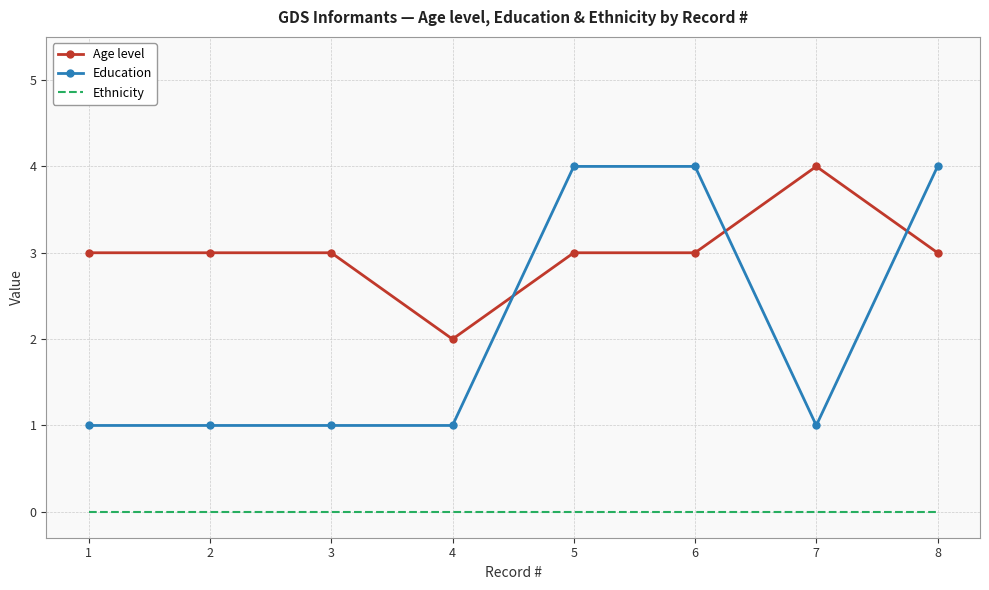

Is the value of Age level at 7 greater than the value of Ethnicity at 6?

Yes